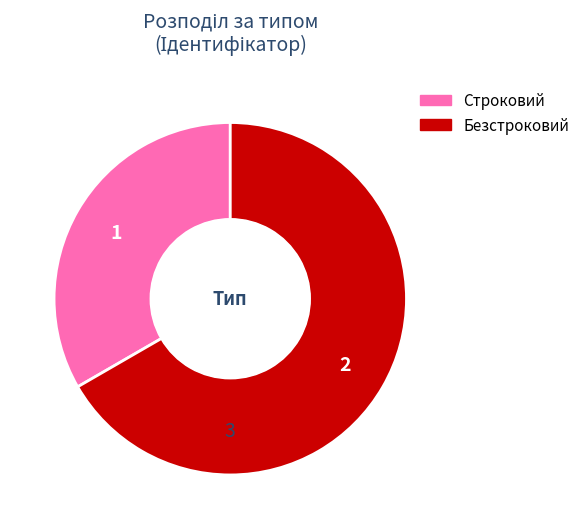

Combined, do Безстроковий and Строковий account for over 50%?

Yes